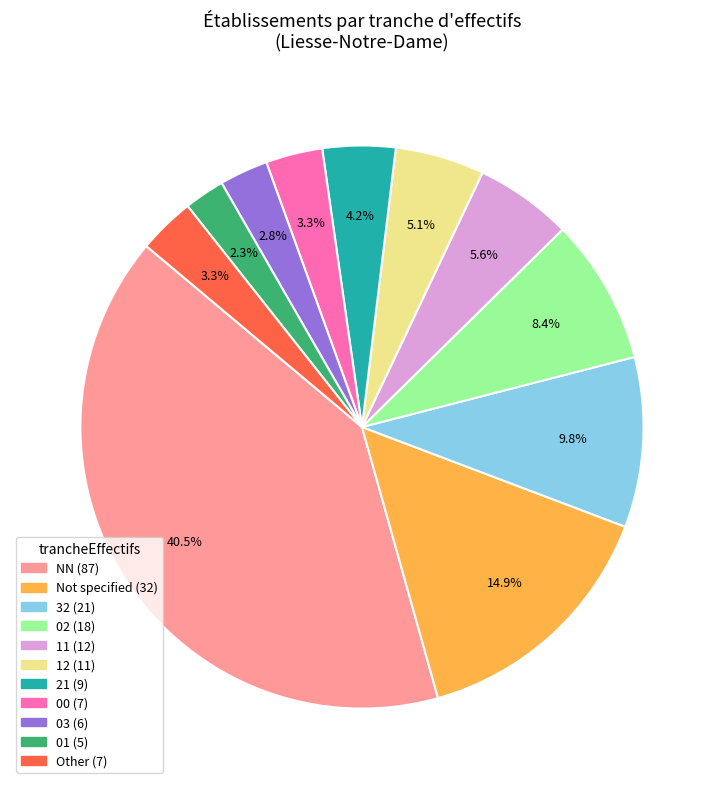

Does any single category account for the majority?

No